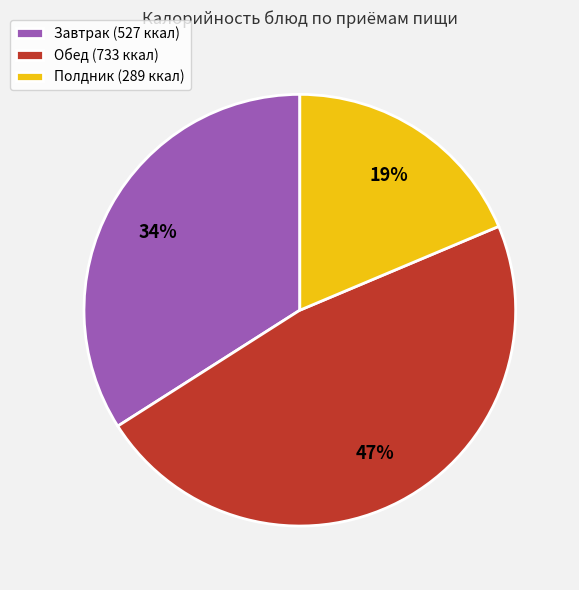

Which slice is the largest?

Обед (733 ккал)